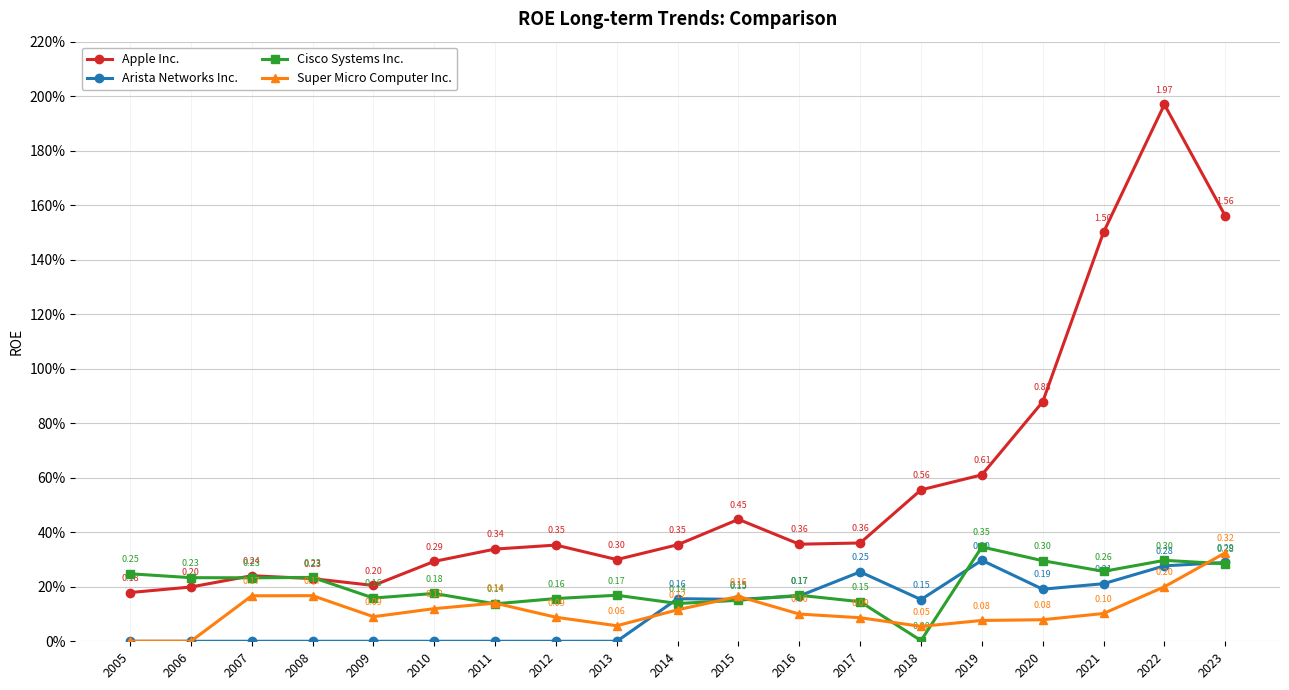

Which series has the largest range (max minus min)?

Apple Inc.